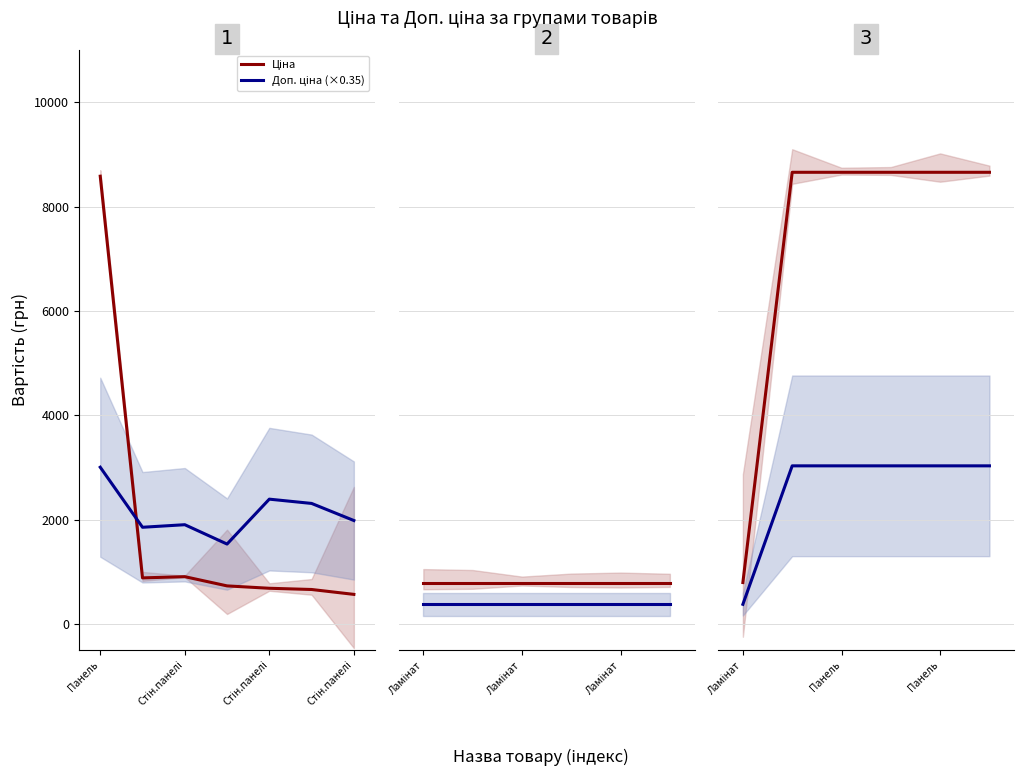

What are all the series names shown in the legend?

Ціна, Доп. ціна